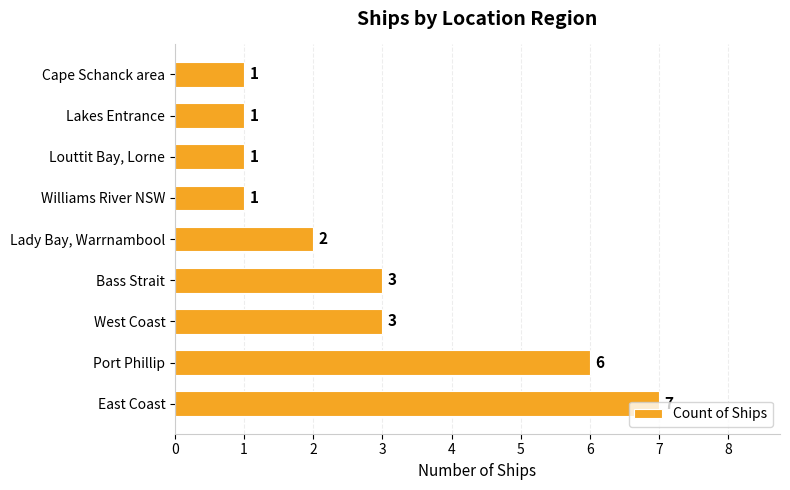

The value at Louttit Bay, Lorne is 1. True or false?

True